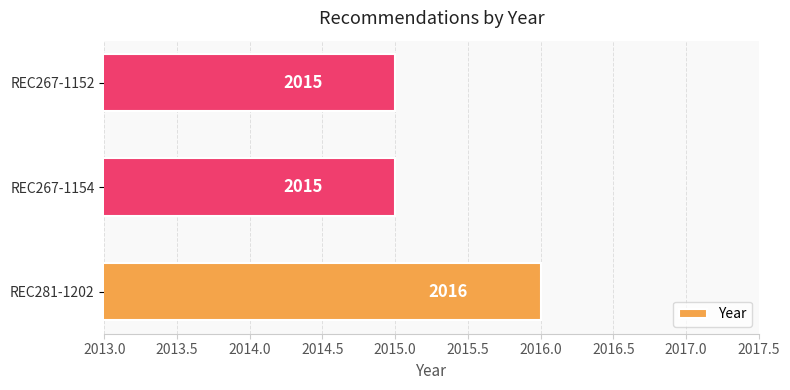

Reading bottom to top, extract all data points from this chart.

2016	2015	2015